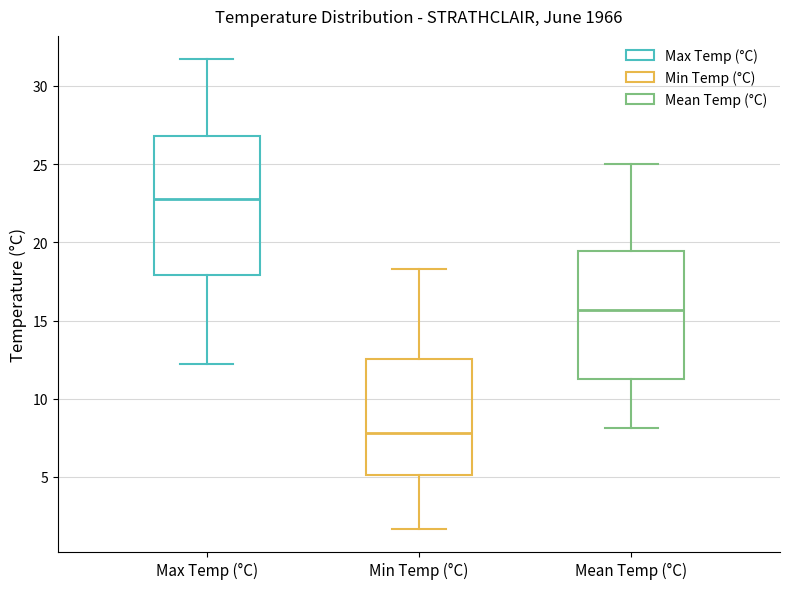

Which box has the highest median line?

Max Temp (°C)